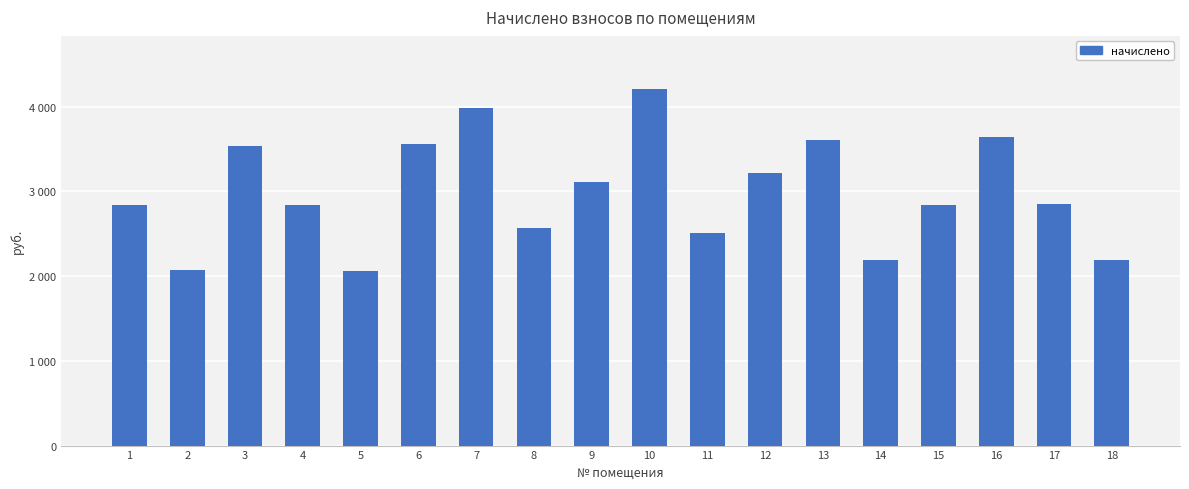

What is the ratio of the value at 14 to the value at 16?

0.6